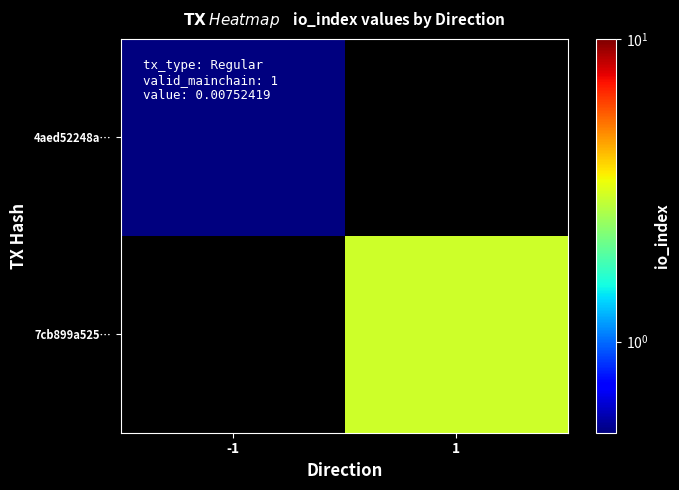

Rank the series by their maximum value, from lowest to highest.

4aed52248a…, 7cb899a525…